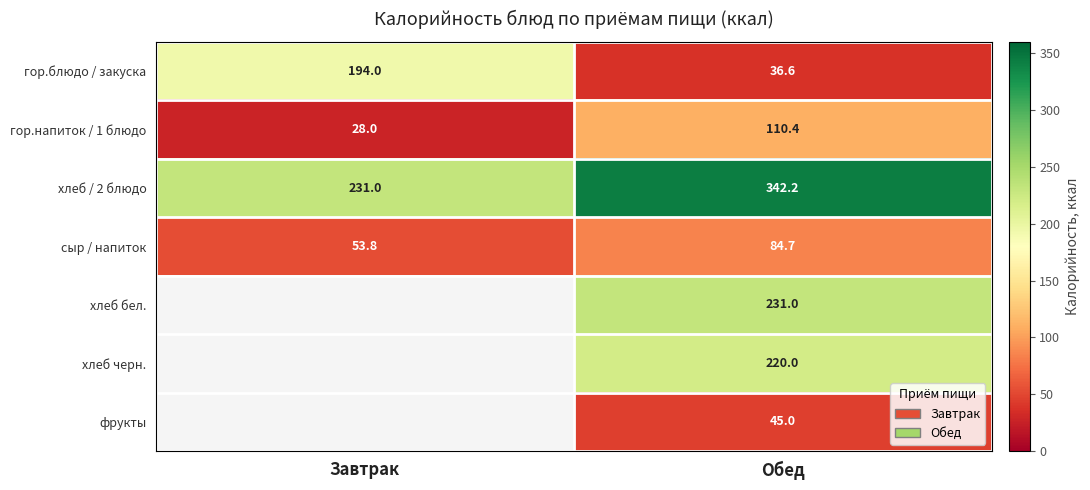

What is the average value of the гор.блюдо / закуска series?

115.3